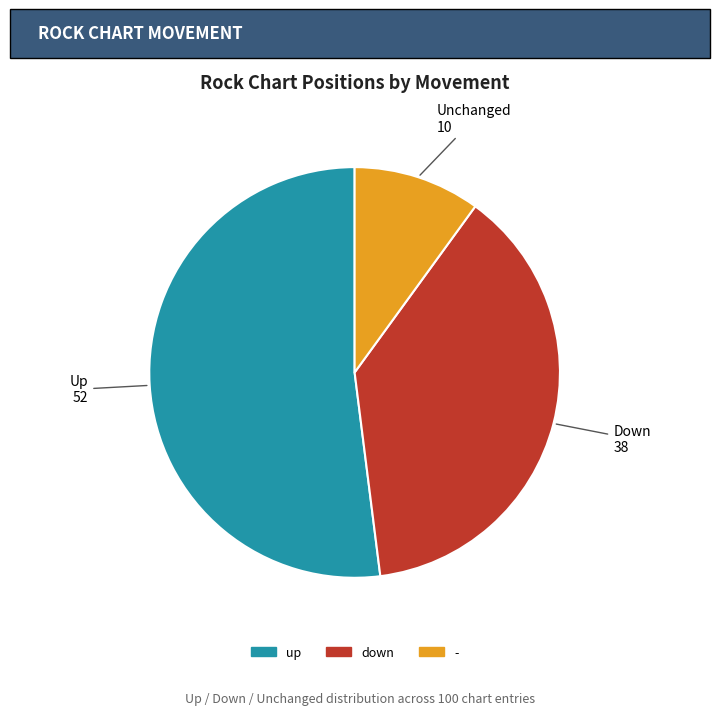

Which category has the biggest portion of the pie?

up